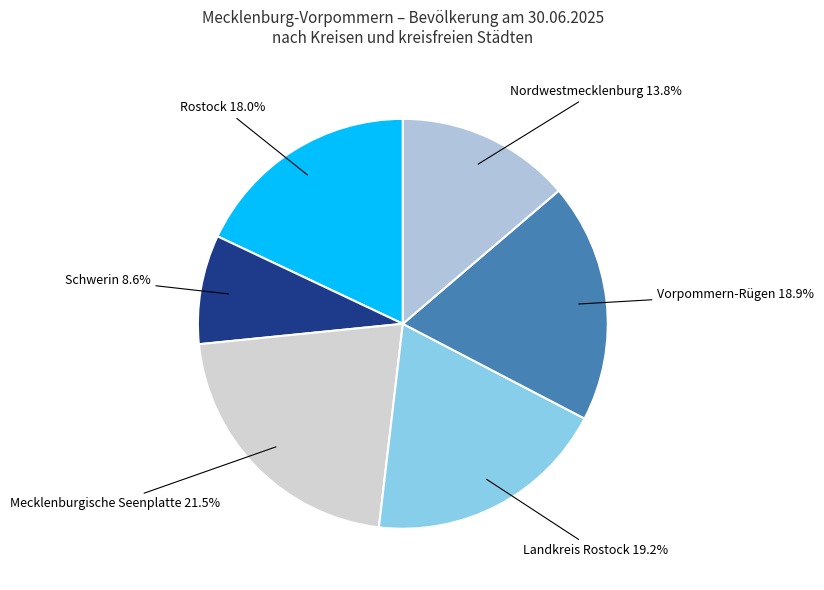

The Schwerin slice represents 1% of the pie. True or false?

False